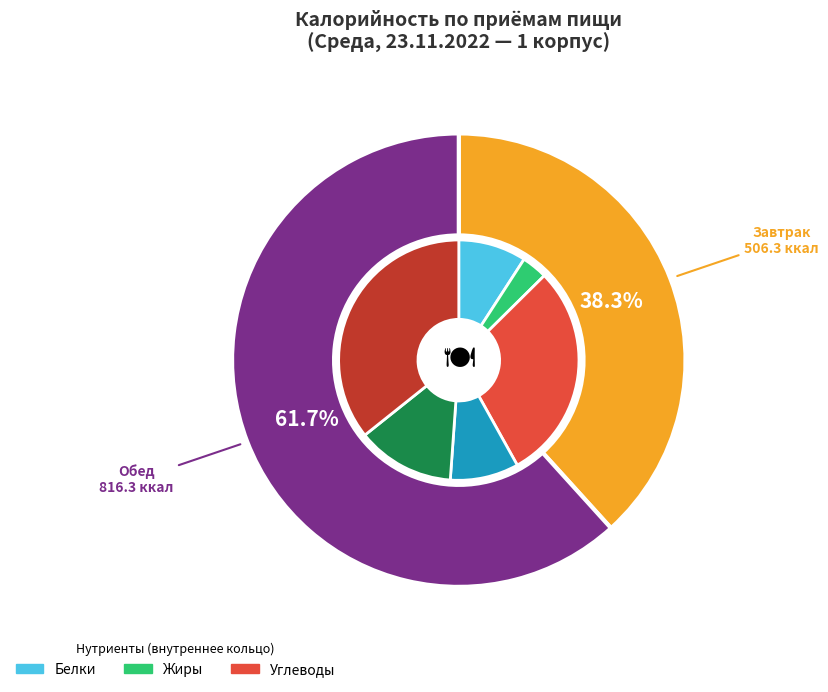

What is the total percentage of Завтрак and Обед?

100.0%